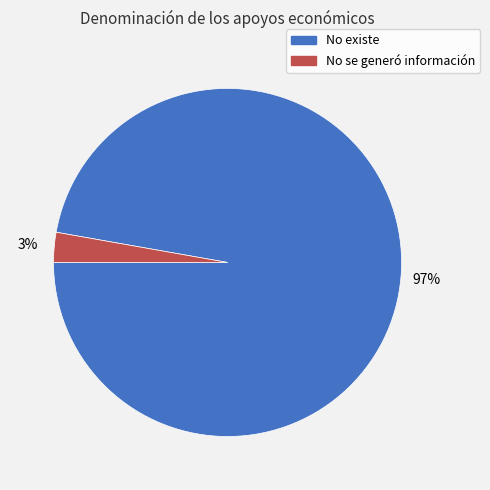

The No existe slice represents 89% of the pie. True or false?

False